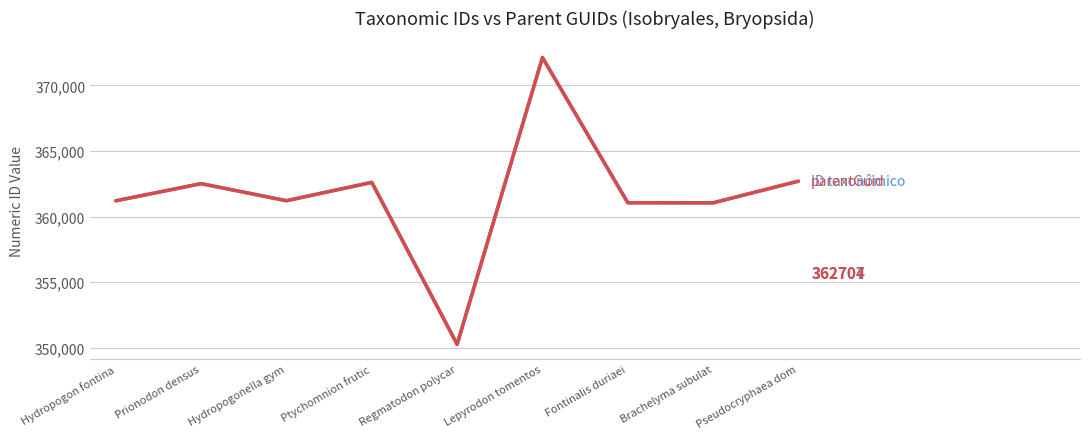

What is the total value across all series at Hydropogonella gym?

722433